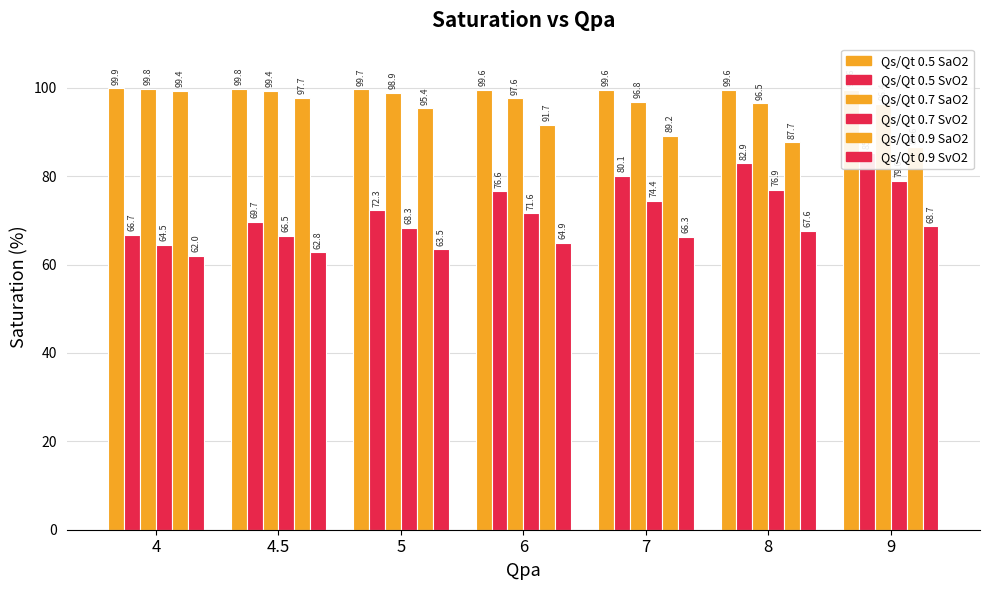

At how many categories does at least one series exceed 66?

7